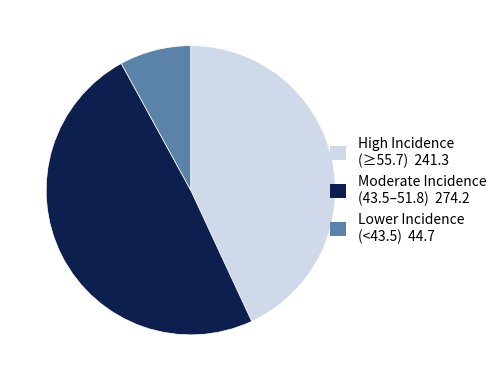

Does any single category account for the majority?

No